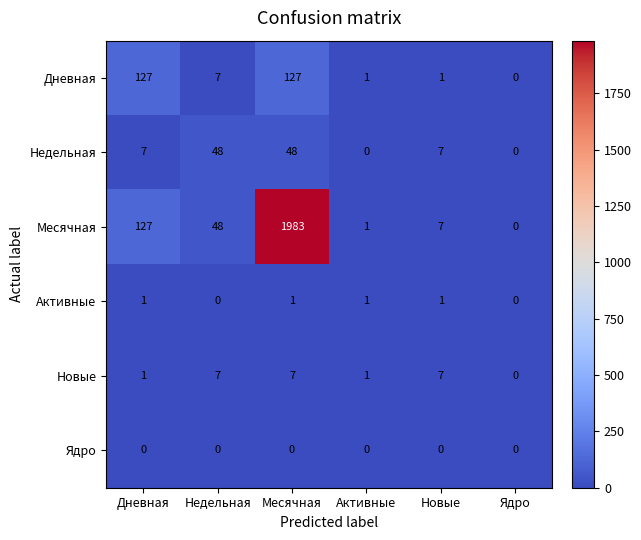

At which category is the sum across all series the highest?

Месячная